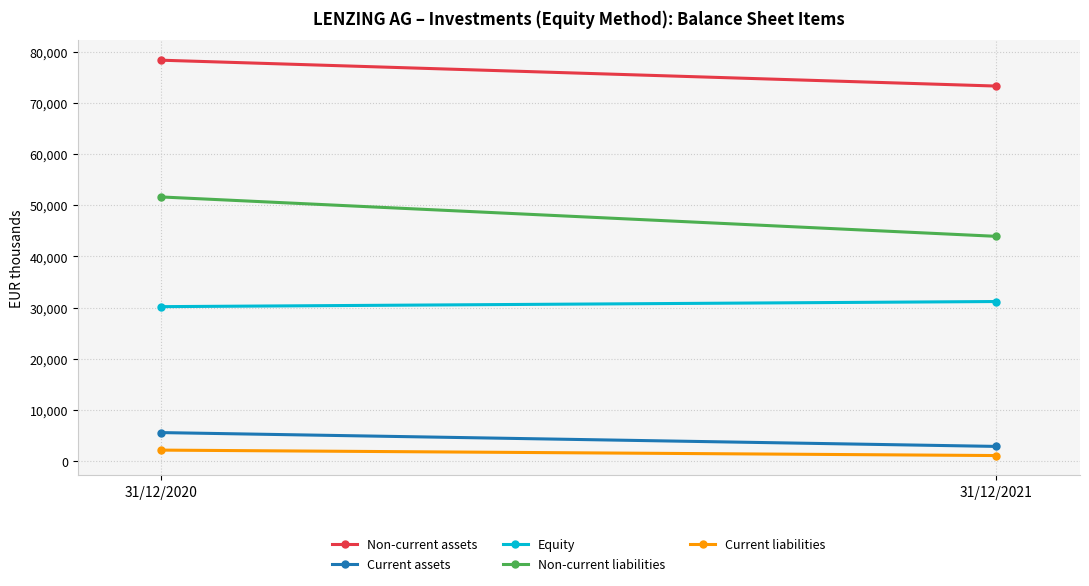

What are all the series names shown in the legend?

Non-current assets, Current assets, Equity, Non-current liabilities, Current liabilities